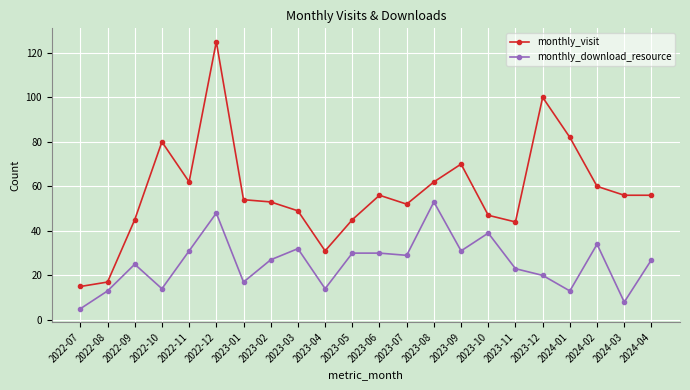

List the series in order of their overall mean, highest first.

monthly_visit, monthly_download_resource